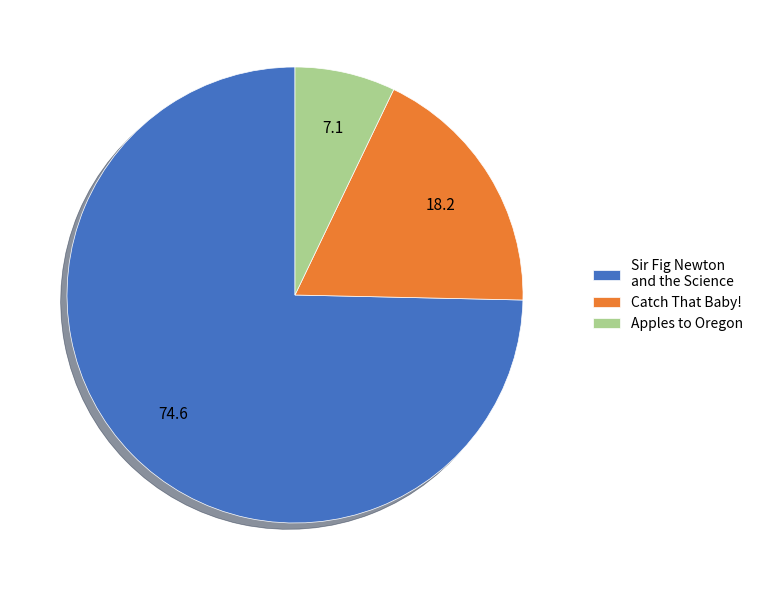

Approximately how many times larger is the value at Sir Fig Newton and the Science compared to Catch That Baby!?

4.1